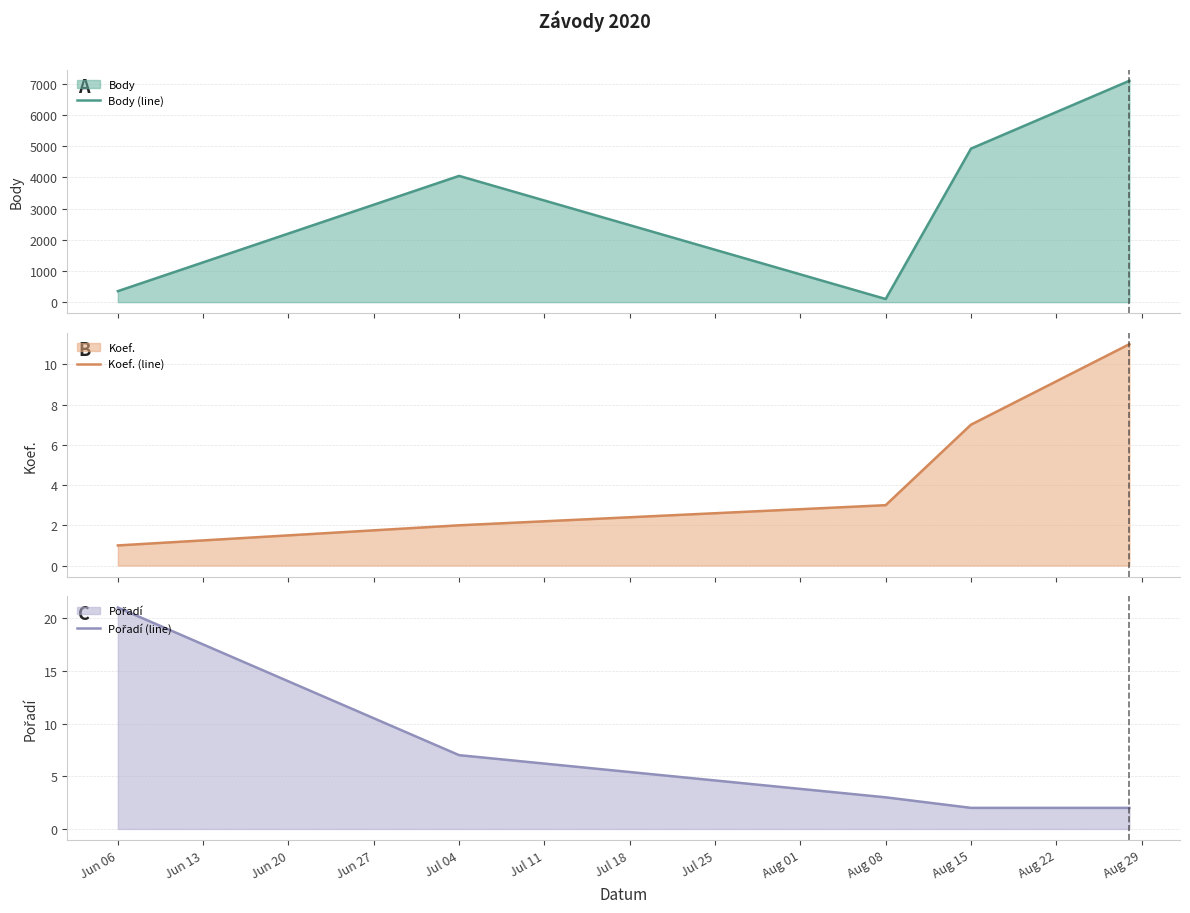

What is the sum of all Pořadí (line) values?

35